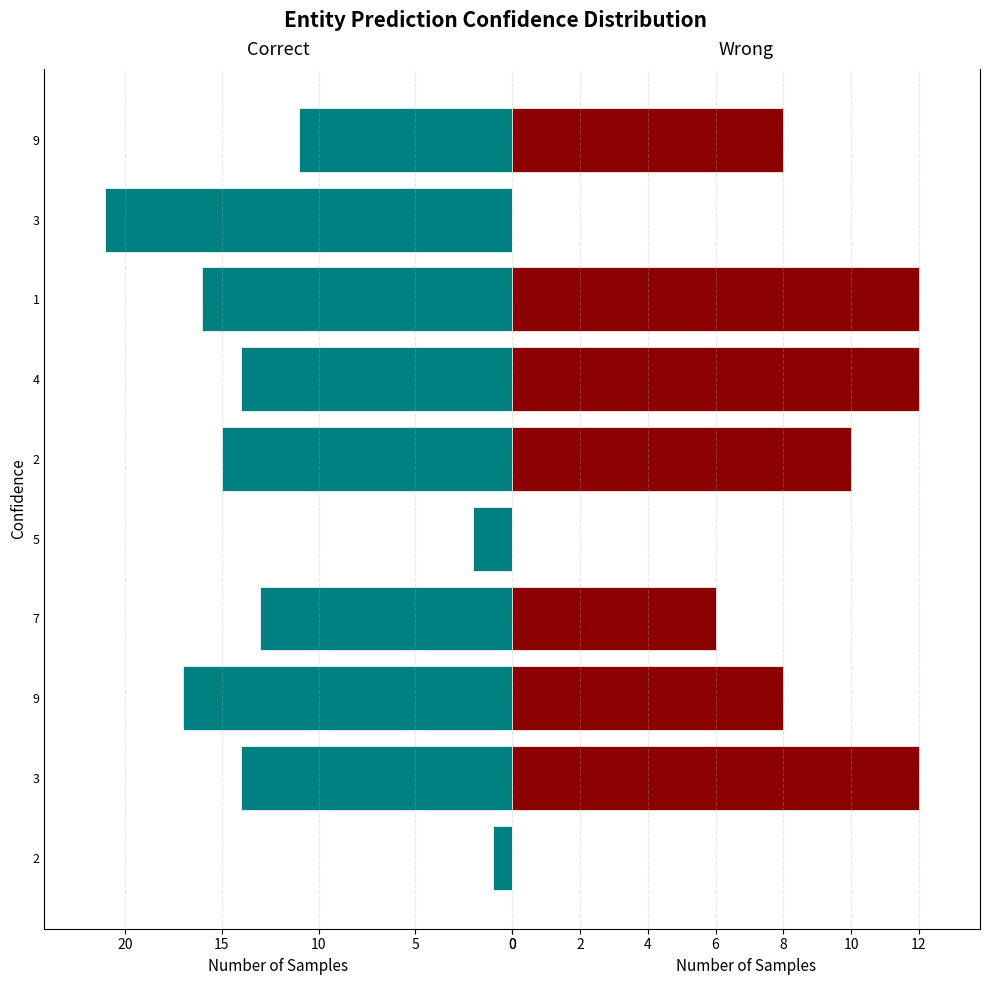

Count the number of categories in the chart.

10